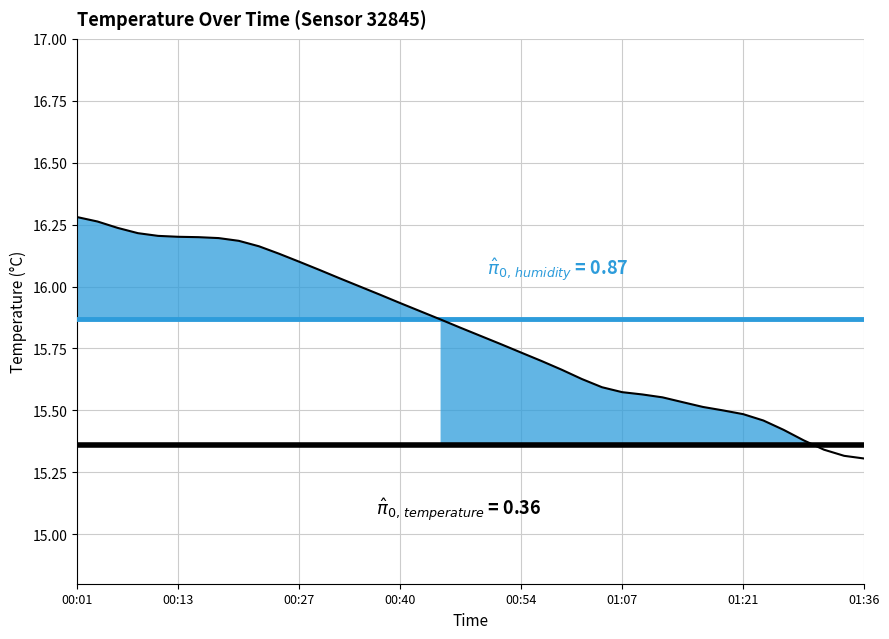

Reading left to right, transcribe all the data shown in this chart.

16.3	16.3	16.2	16.2	16.2	16.2	16.2	16.2	16.2	16.2	16.1	16.1	16.1	16.0	16.0	16.0	15.9	15.9	15.9	15.8	15.8	15.8	15.7	15.7	15.7	15.6	15.6	15.6	15.6	15.6	15.5	15.5	15.5	15.5	15.5	15.4	15.4	15.3	15.3	15.3